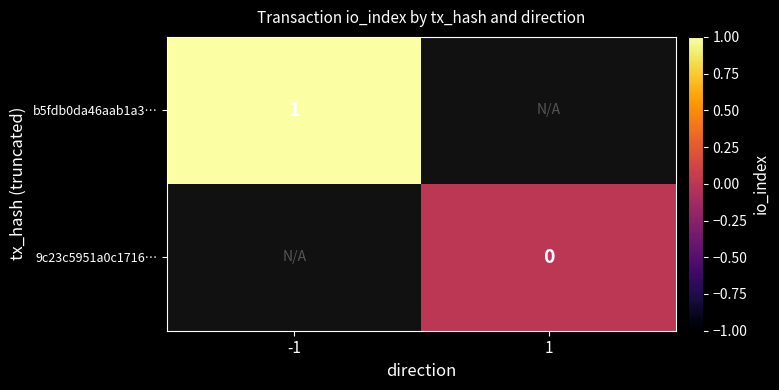

How many data points does each series have?

2